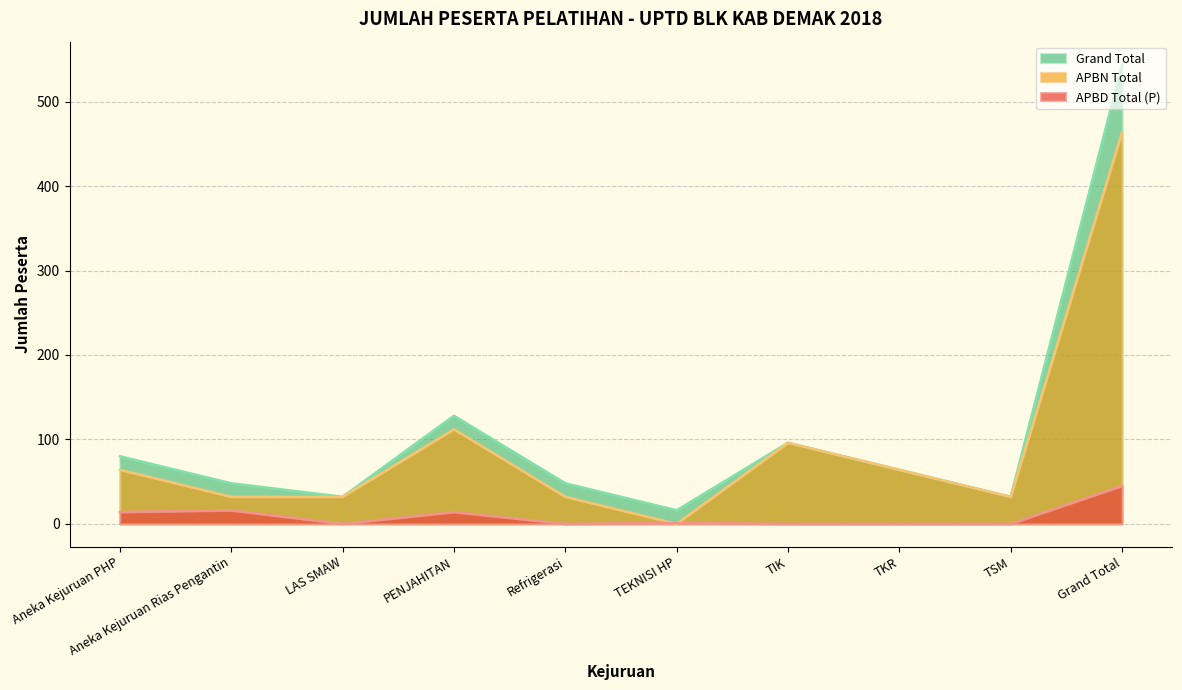

Is the value of Grand Total at TSM greater than the value of APBD Total (P) at TEKNISI HP?

Yes